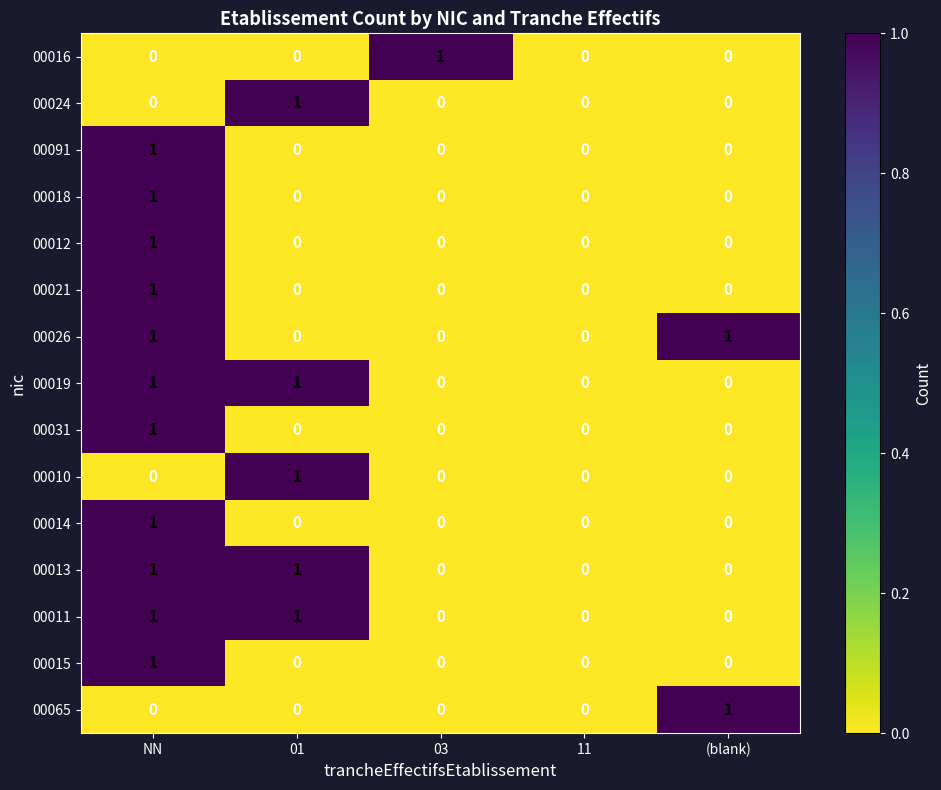

Is the value of 00021 at NN greater than the value of 00012 at 01?

Yes